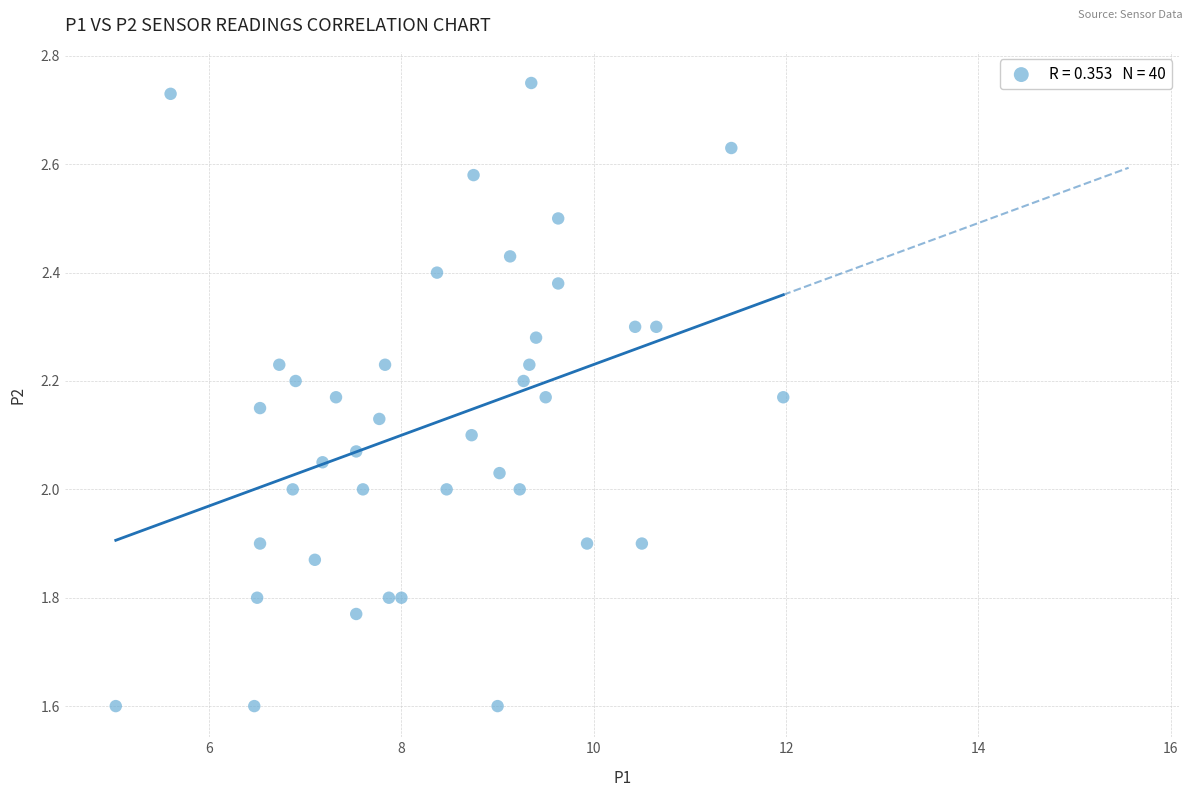

What is the range of X values (max minus min)?

6.9